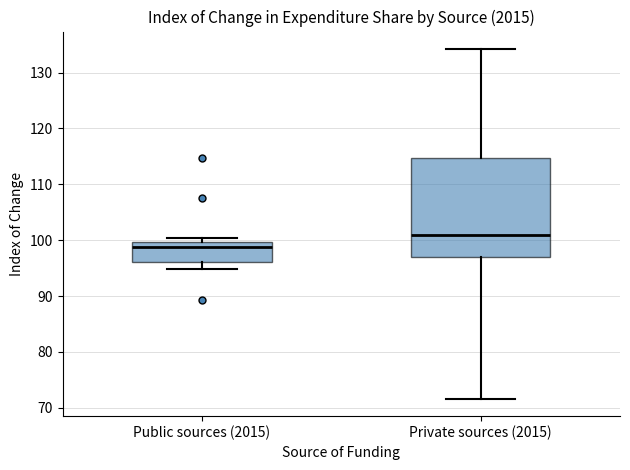

Where is the lower edge of the box for Private sources (2015) on the y-axis? The values are not printed on the chart, so give them approximately, as read against the axis.

97